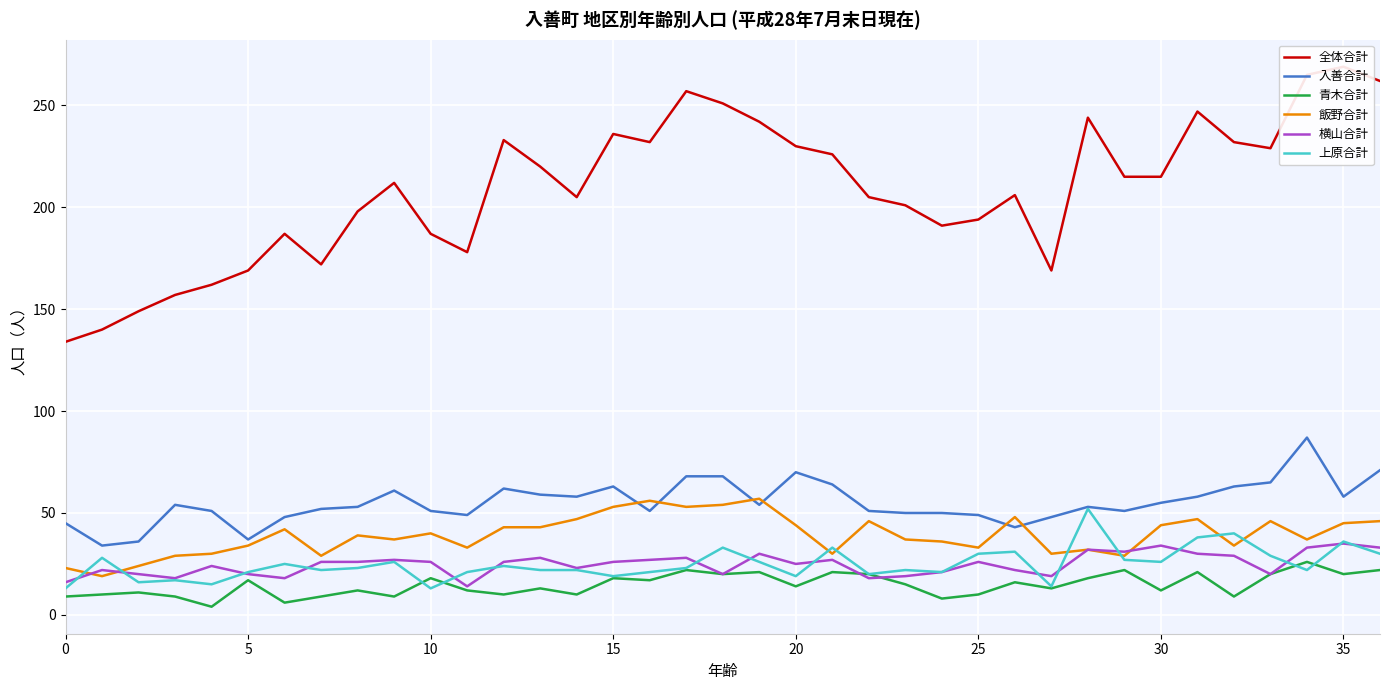

How many lines are shown in the chart?

6